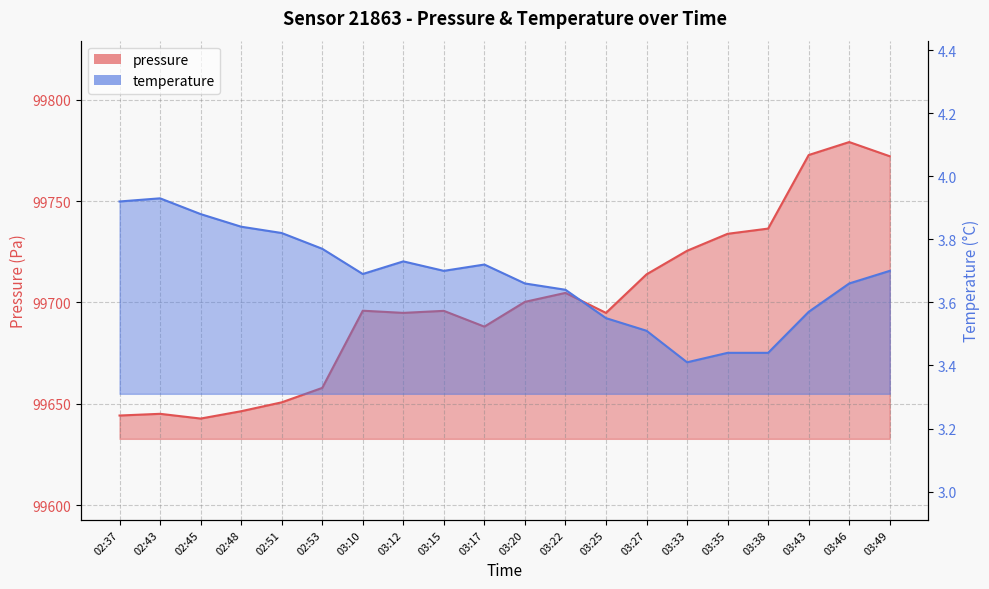

What is the value of the pressure point at the 8th from the left?

99694.8